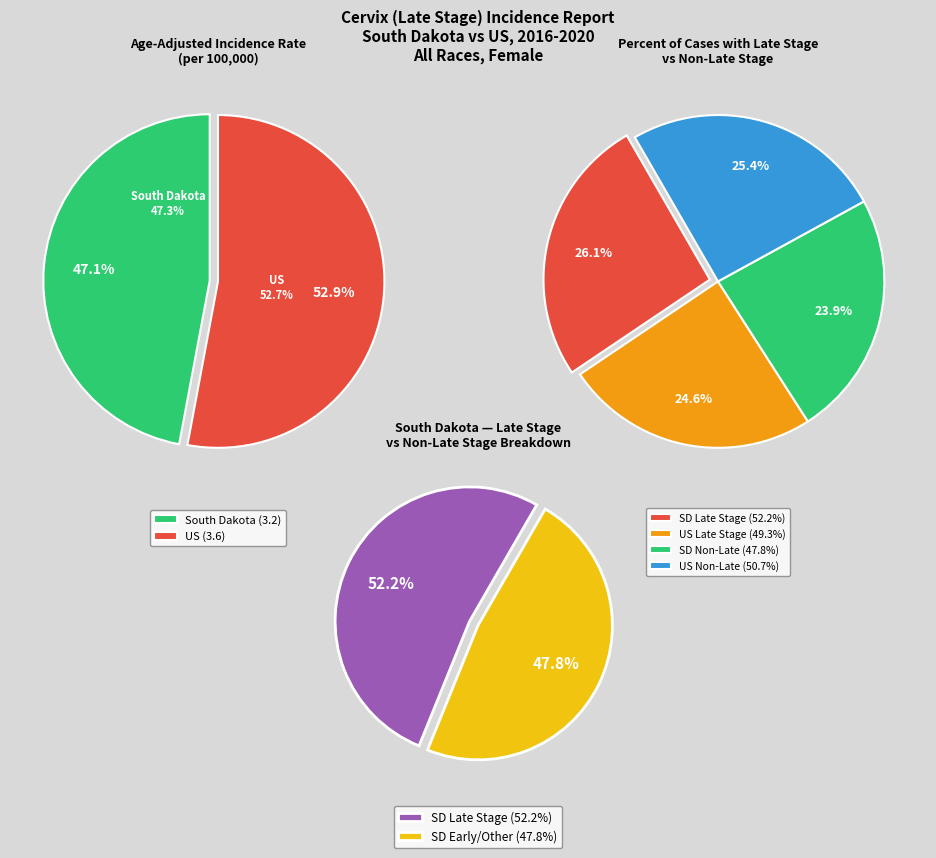

Does any single category account for the majority?

No